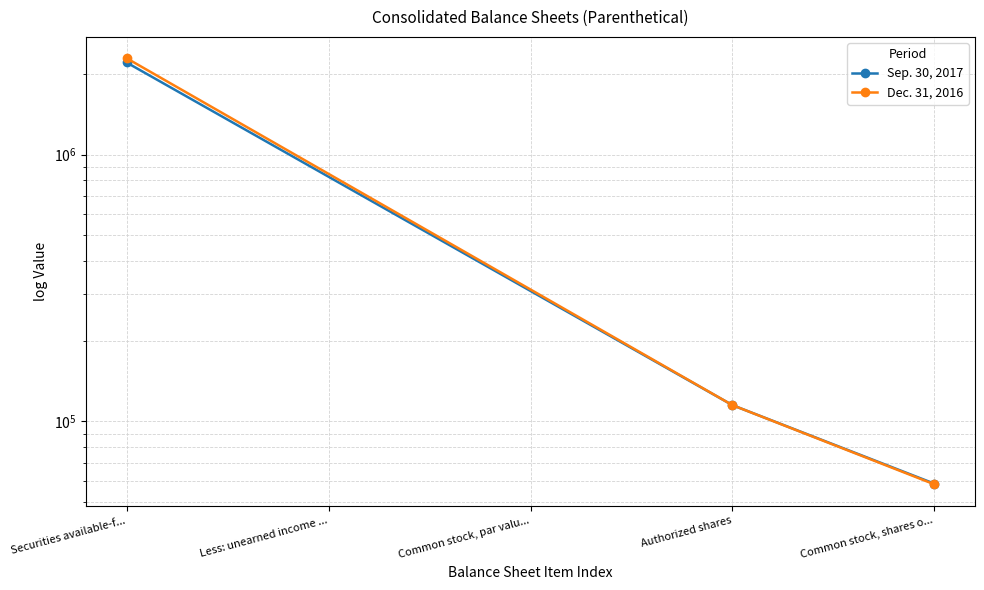

True or false: Sep. 30, 2017 has a value of 152703 at Authorized shares.

False